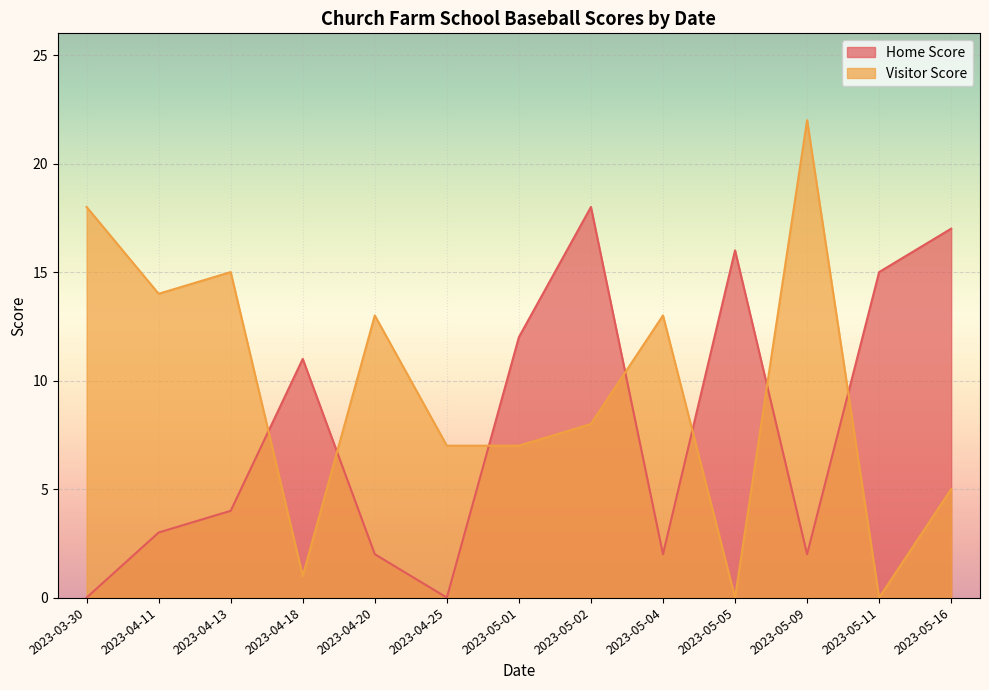

True or false: Home Score has a value of 12 at 2023-05-01.

True